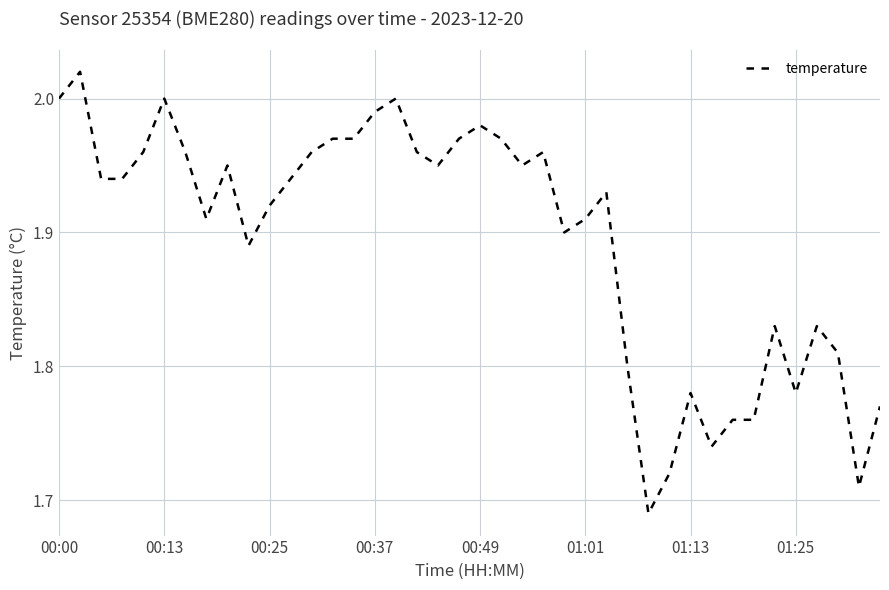

Reading right to left, extract all data points from this chart.

1.8	1.7	1.8	1.8	1.8	1.8	1.8	1.8	1.7	1.8	1.7	1.7	1.8	1.9	1.9	1.9	2.0	1.9	2.0	2.0	2.0	1.9	2.0	2.0	2.0	2.0	2.0	2.0	1.9	1.9	1.9	1.9	1.9	2.0	2.0	2.0	1.9	1.9	2.0	2.0